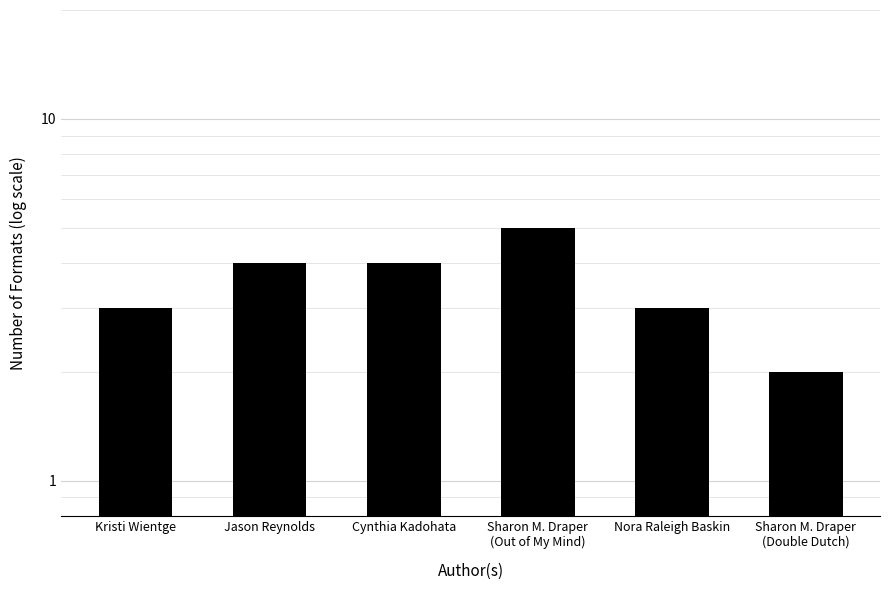

What is the label of the 2nd bar from the right?

Nora Raleigh Baskin